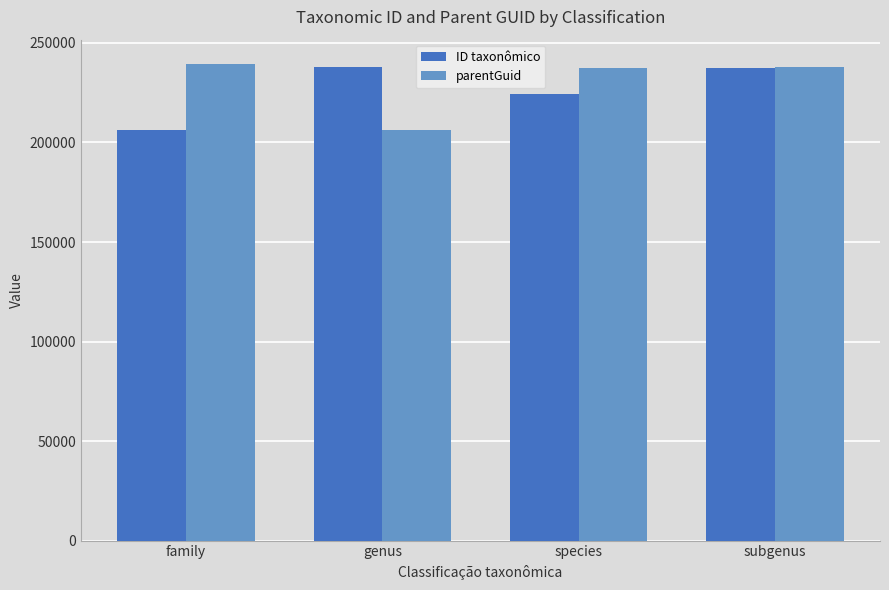

At how many categories does at least one series exceed 235568?

4